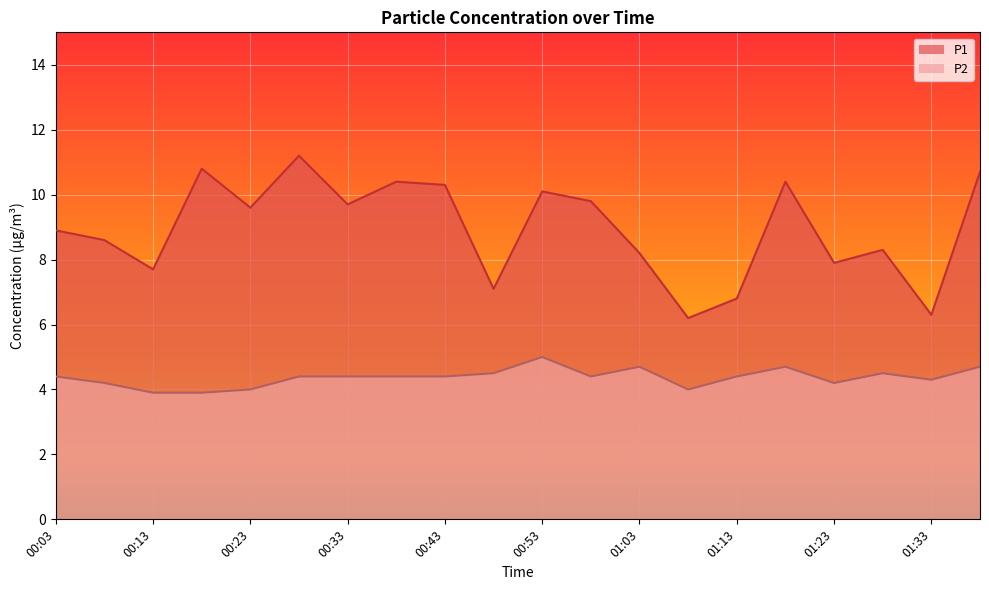

List the series in order of their overall mean, highest first.

P1, P2